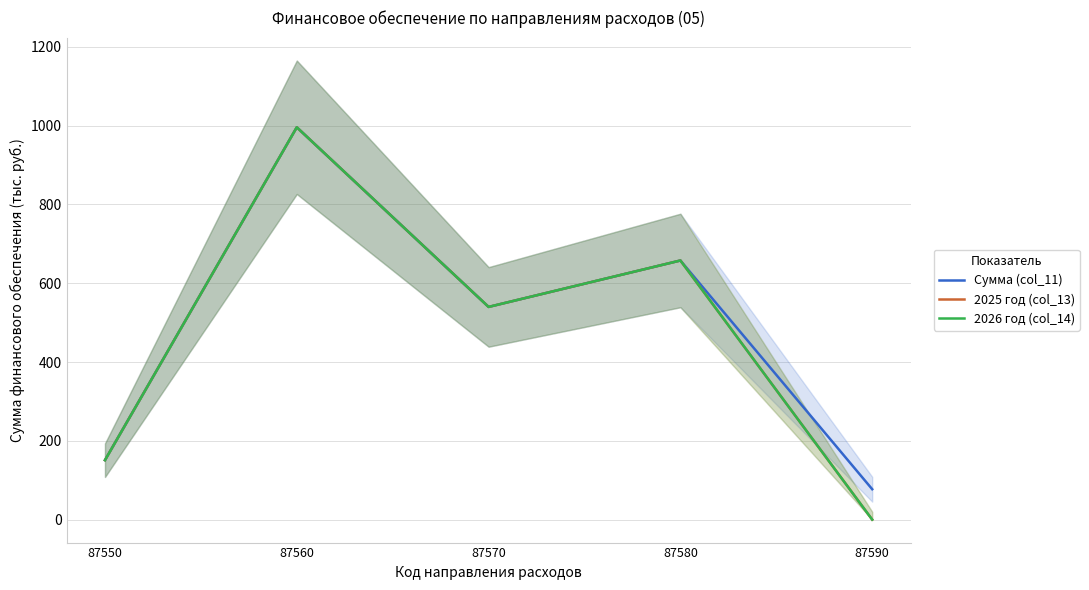

Is it true that 2026 год (col_14) equals 876.7 at 87570?

False